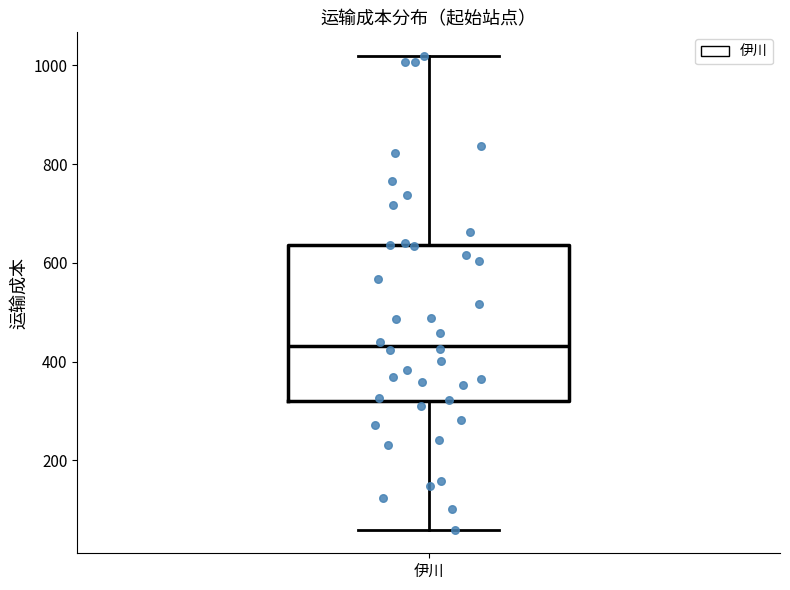

Where does the lower whisker of the box for 伊川 end on the y-axis? The values are not printed on the chart, so give them approximately, as read against the axis.

60